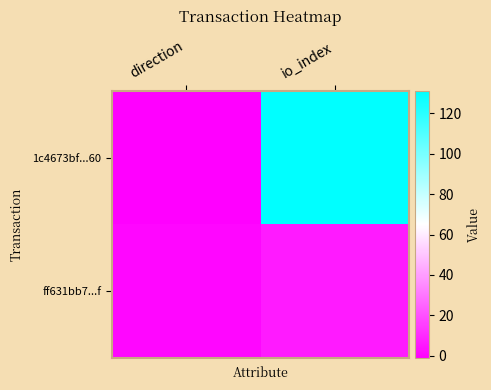

Rank the series by their average value, from lowest to highest.

ff631bb7...f, 1c4673bf...60